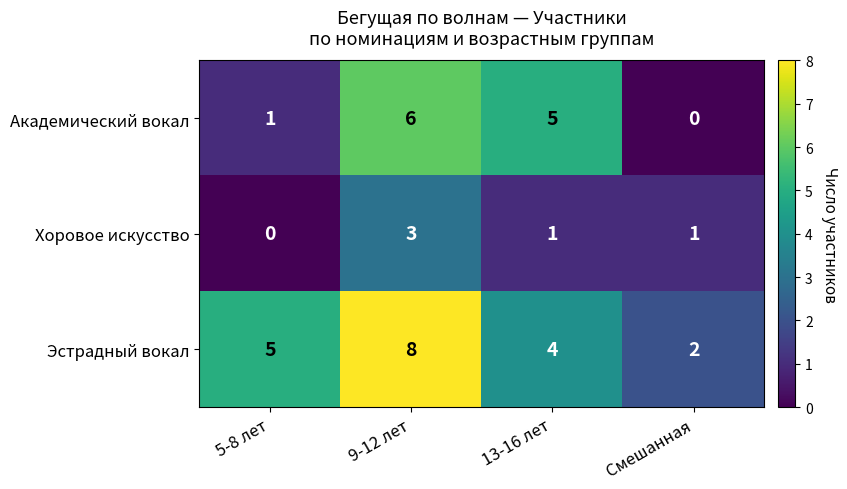

Reading left to right, what are all the values shown in this chart?

Академический вокал: 5-8 лет=1	9-12 лет=6	13-16 лет=5	Смешанная=0
Хоровое искусство: 5-8 лет=0	9-12 лет=3	13-16 лет=1	Смешанная=1
Эстрадный вокал: 5-8 лет=5	9-12 лет=8	13-16 лет=4	Смешанная=2